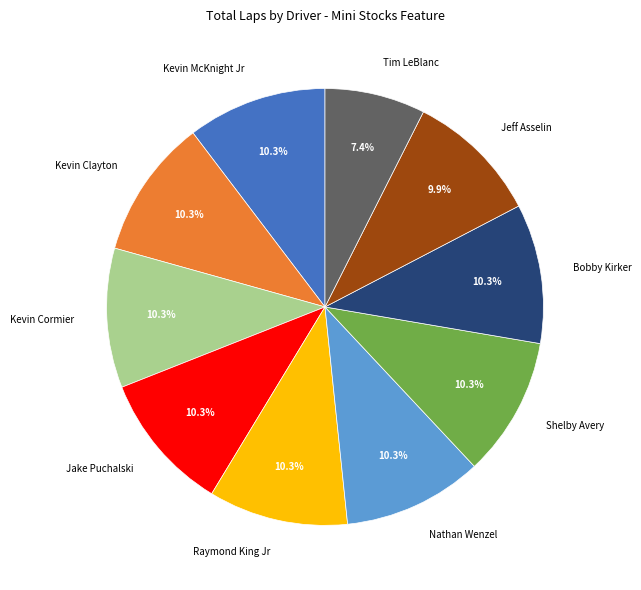

What percentage is NOT represented by Jake Puchalski?

89.7%